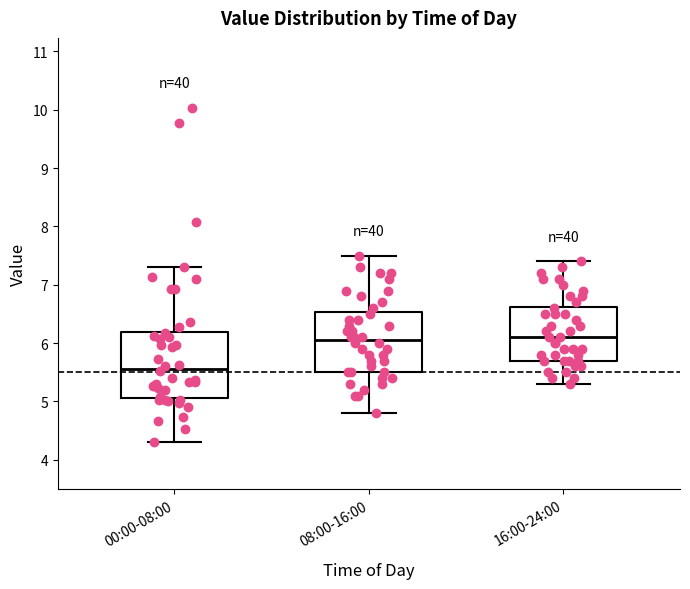

Reading left to right, transcribe this box plot: for each box, give where its median line is, the range the box spans, and where its two whiskers end, as read against the y-axis. The values are not printed on the chart, so give them approximately, as read against the axis.

00:00-08:00: median 5.6, box 5.1 to 6.2, whiskers 4.3 to 7.3
08:00-16:00: median 6.1, box 5.5 to 6.5, whiskers 4.8 to 7.5
16:00-24:00: median 6.1, box 5.7 to 6.6, whiskers 5.3 to 7.4